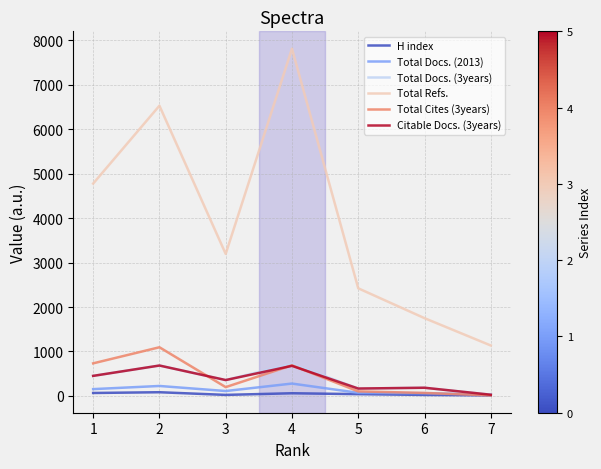

Which series has the largest total across all categories?

Total Refs.